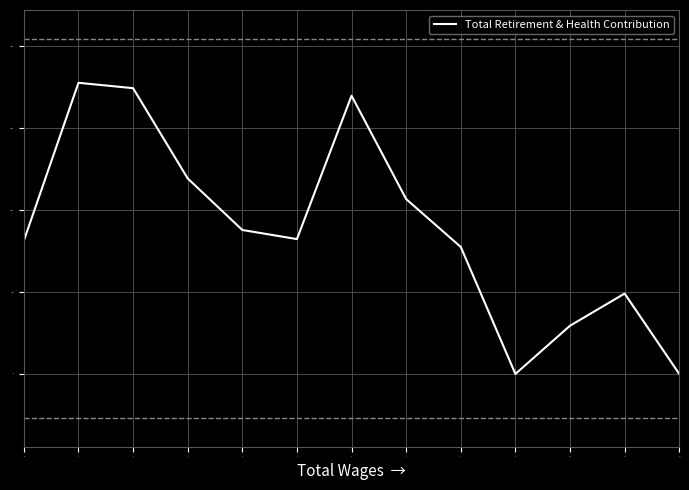

What is the change in value from 4 to 8?

-1660